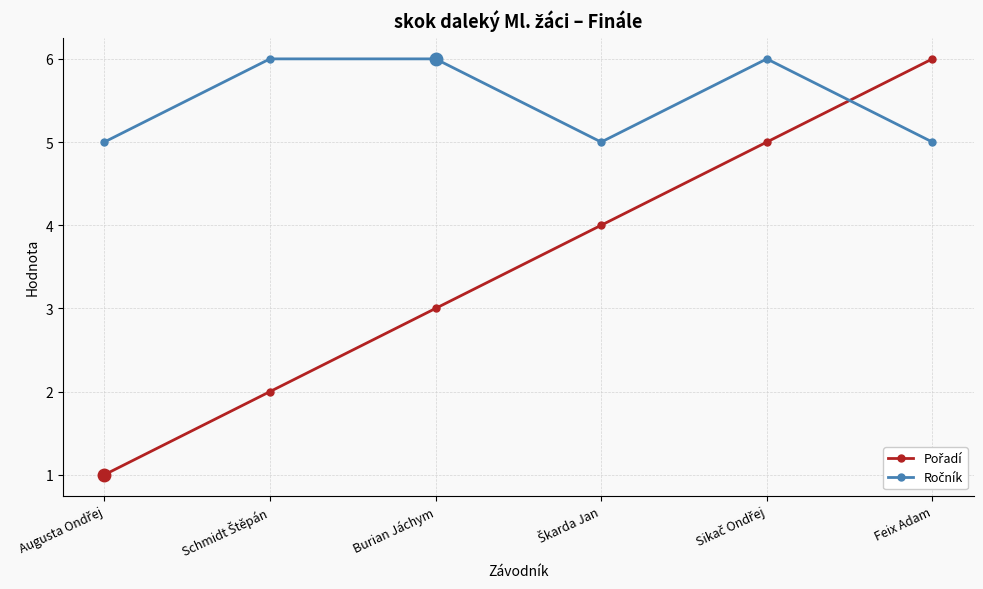

How many distinct data groups are displayed?

2